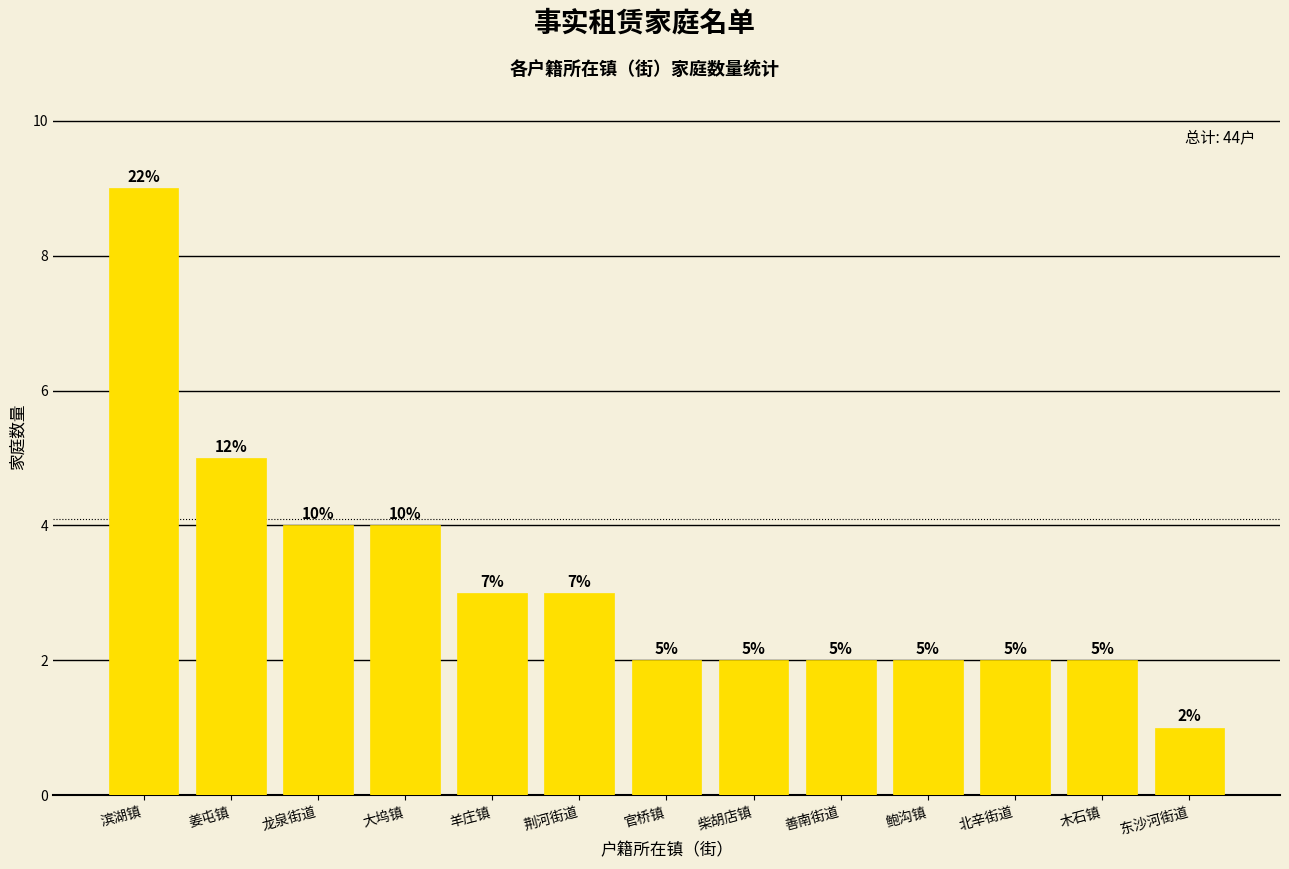

What position from the right is 善南街道?

5